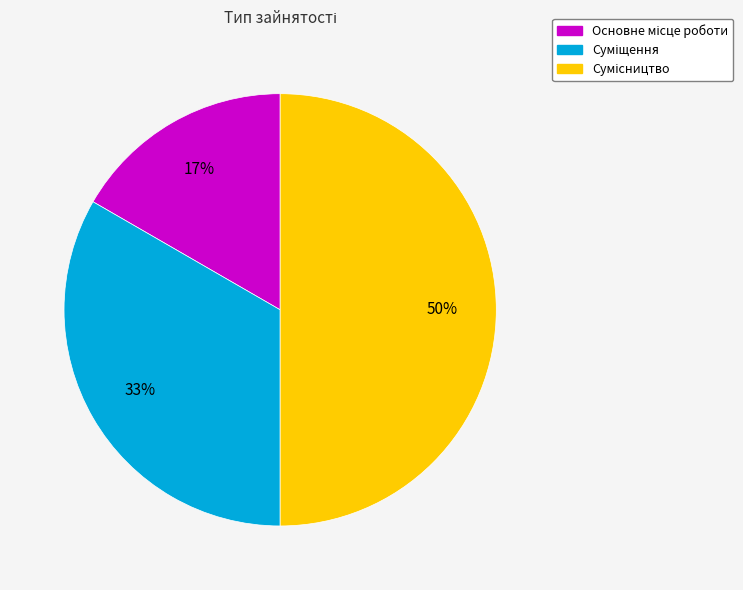

How many segments does this pie chart have?

3